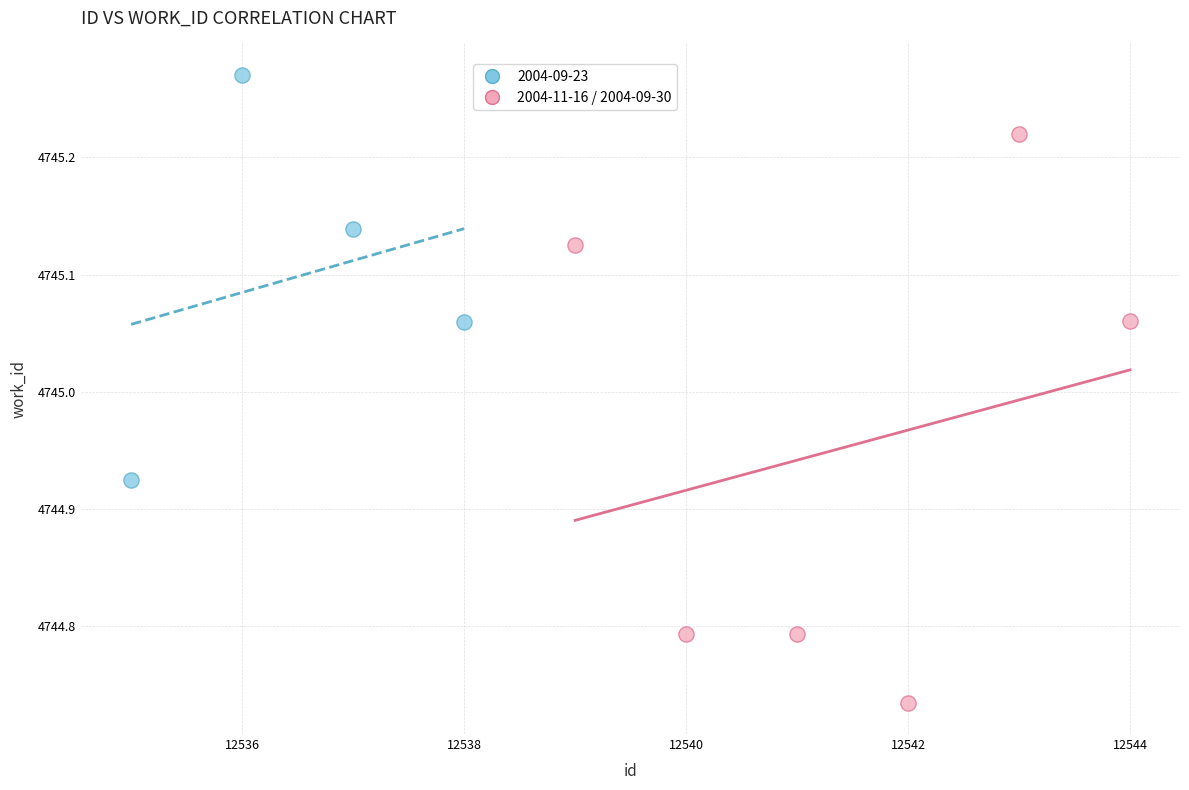

Which series has the largest Y range (max minus min)?

2004-11-16 / 2004-09-30